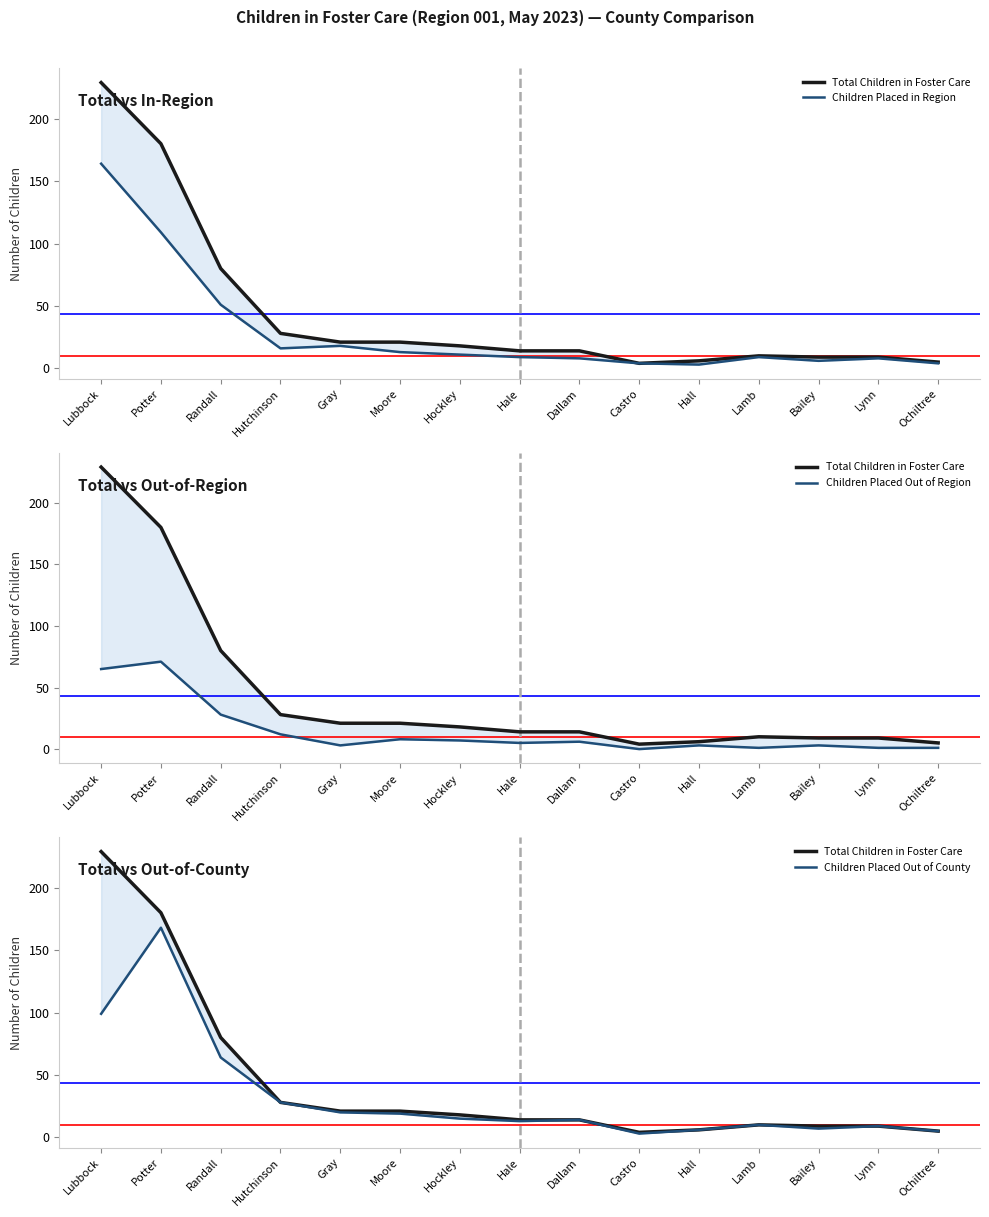

Which series has the widest spread of values?

Total Children in Foster Care